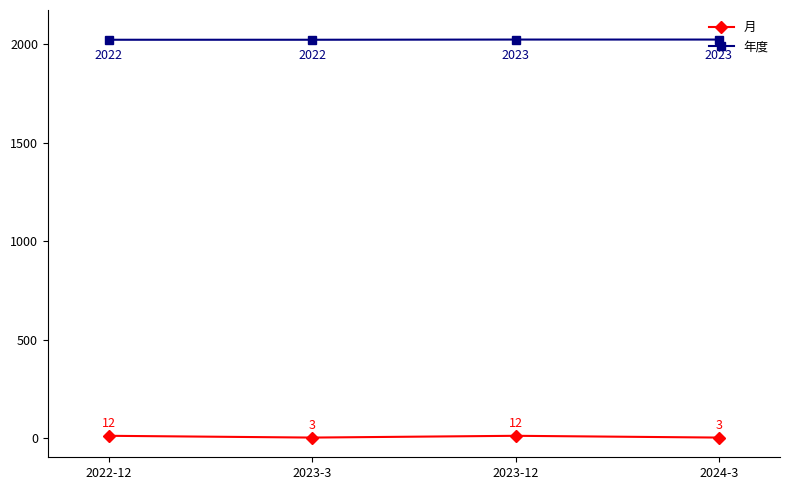

What is the label of the 4th point from the right?

2022-12